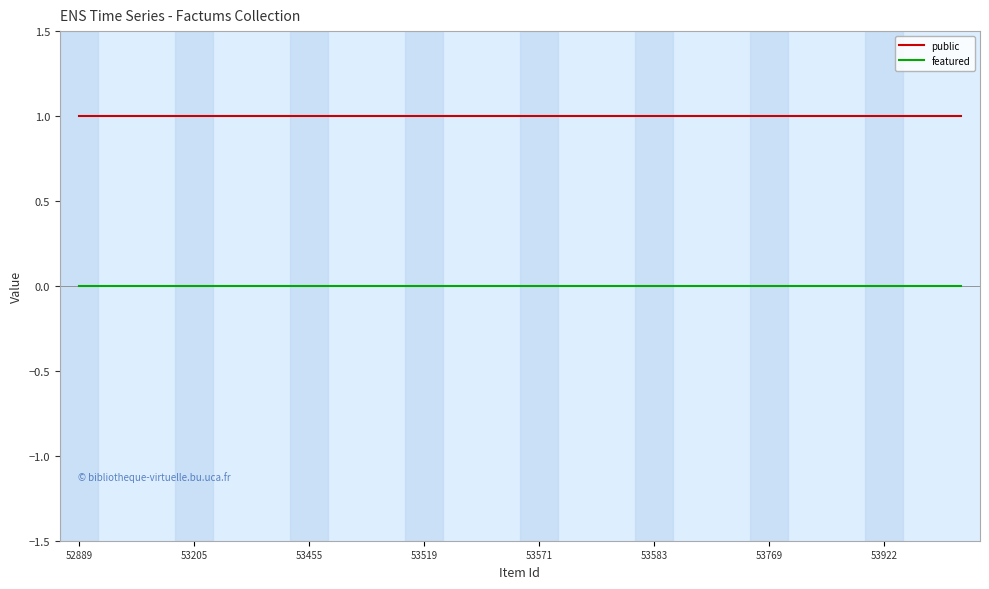

List the series in order of their peak value, highest first.

public, featured